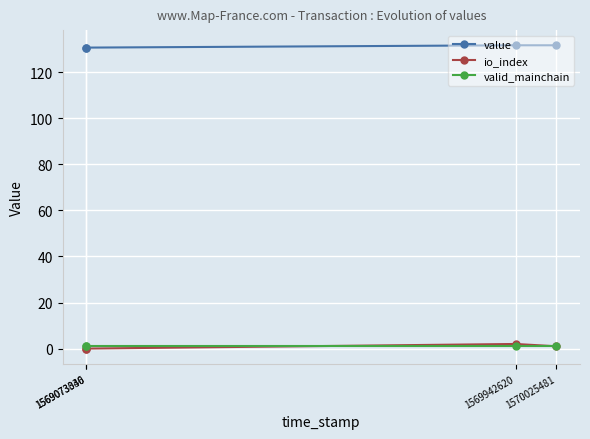

Is it true that value equals 131.7 at 1570025481?

True